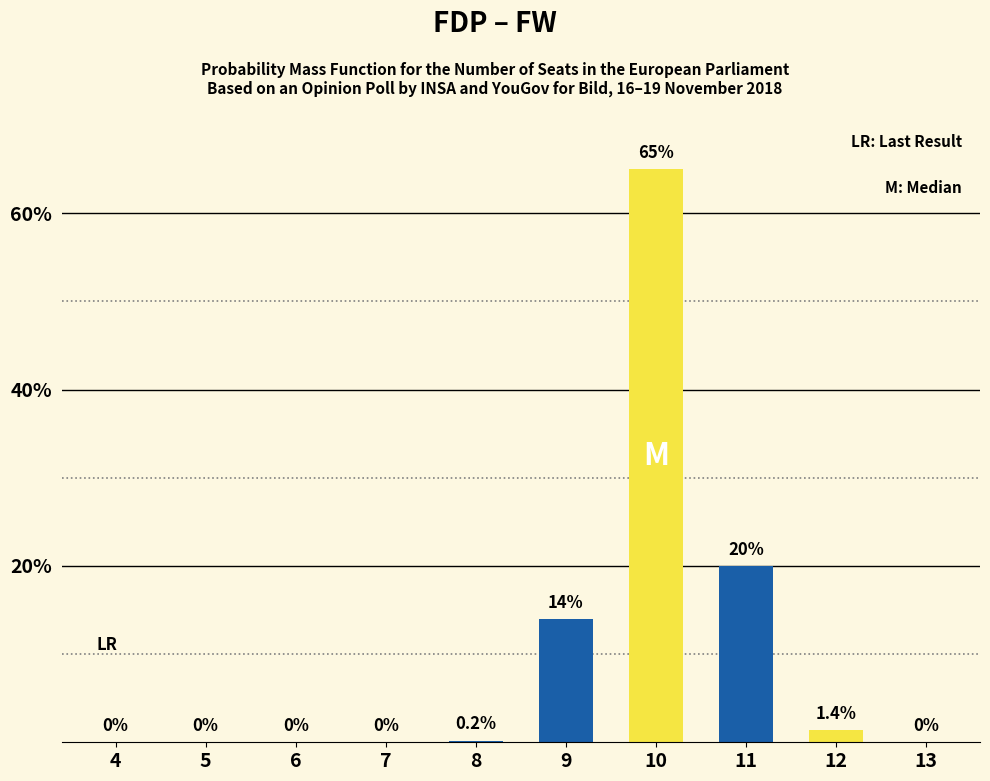

What is the average value?

10.1